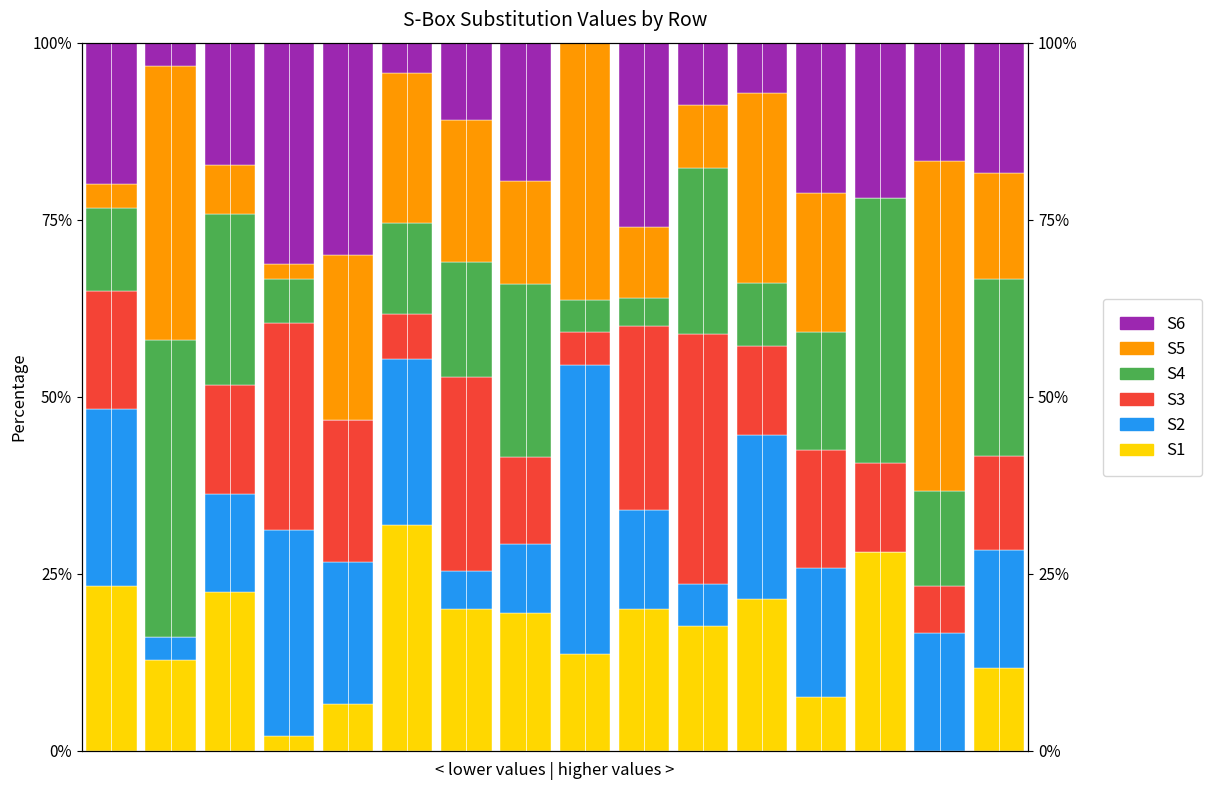

Reading left to right, list all the values displayed in this chart.

S1: 23.3	12.9	22.4	2.1	6.7	31.9	20.0	19.5	13.6	20.0	17.6	21.4	7.6	28.1	0.0	11.7
S2: 25.0	3.2	13.8	29.2	20.0	23.4	5.5	9.8	40.9	14.0	5.9	23.2	18.2	0.0	16.7	16.7
S3: 16.7	0.0	15.5	29.2	20.0	6.4	27.3	12.2	4.5	26.0	35.3	12.5	16.7	12.5	6.7	13.3
S4: 11.7	41.9	24.1	6.2	0.0	12.8	16.4	24.4	4.5	4.0	23.5	8.9	16.7	37.5	13.3	25.0
S5: 3.3	38.7	6.9	2.1	23.3	21.3	20.0	14.6	36.4	10.0	8.8	26.8	19.7	0.0	46.7	15.0
S6: 20.0	3.2	17.2	31.2	30.0	4.3	10.9	19.5	0.0	26.0	8.8	7.1	21.2	21.9	16.7	18.3